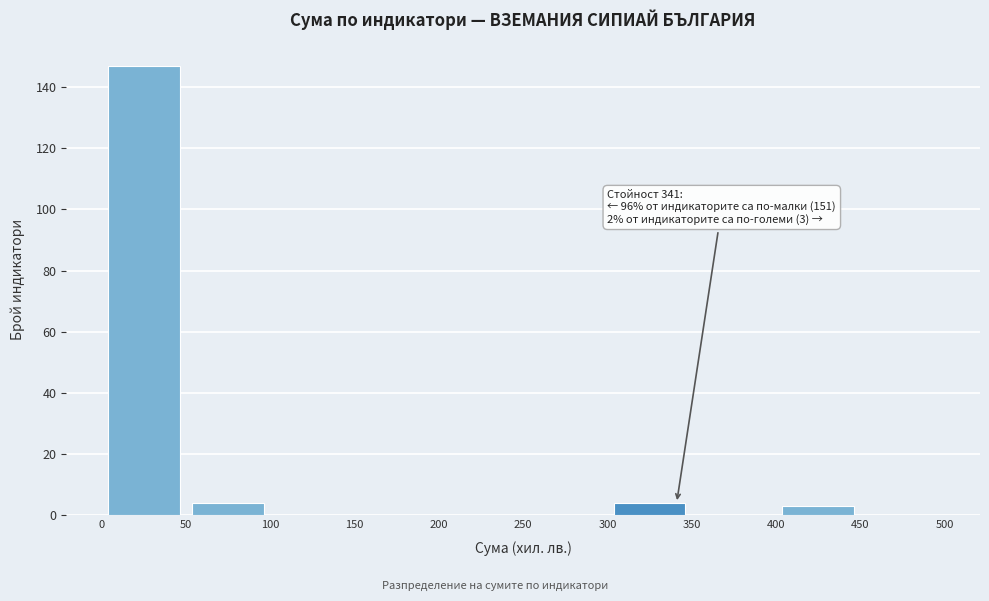

Over which range of the x-axis is the bar tallest?

0 to 50